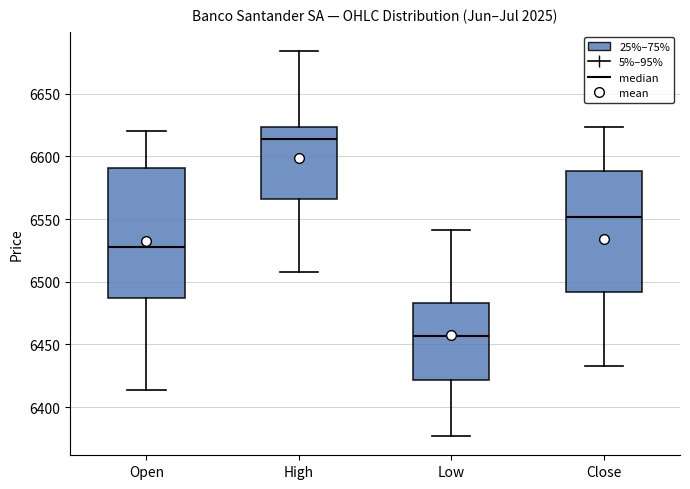

Where does the upper whisker of the box for High end on the y-axis? The values are not printed on the chart, so give them approximately, as read against the axis.

6685